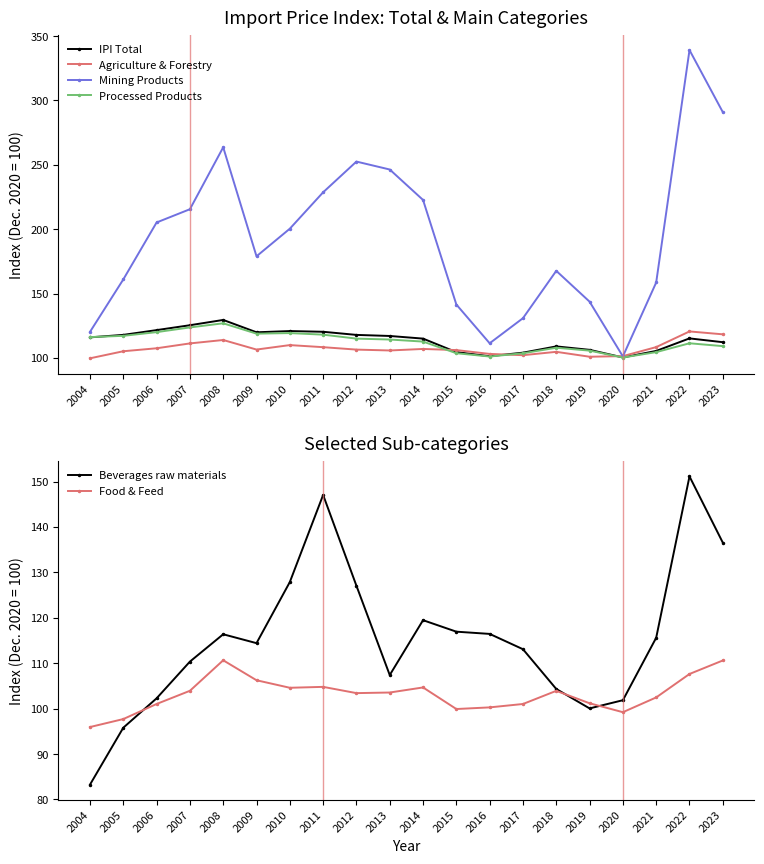

At which label is Food & Feed closest to 103?

2012